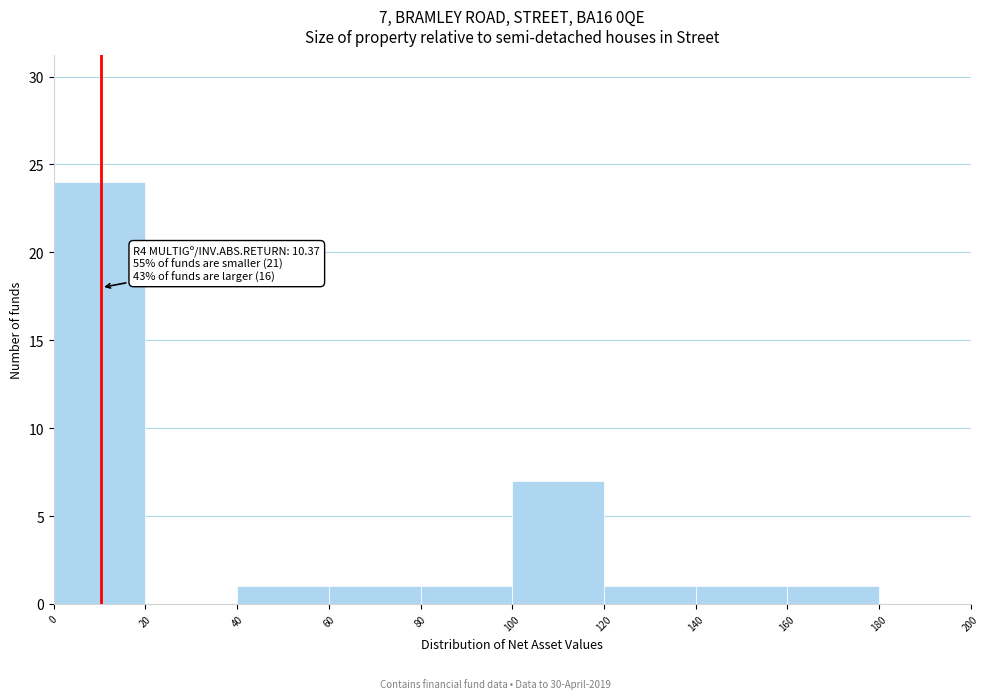

Over which range of the x-axis is the bar tallest?

0 to 20